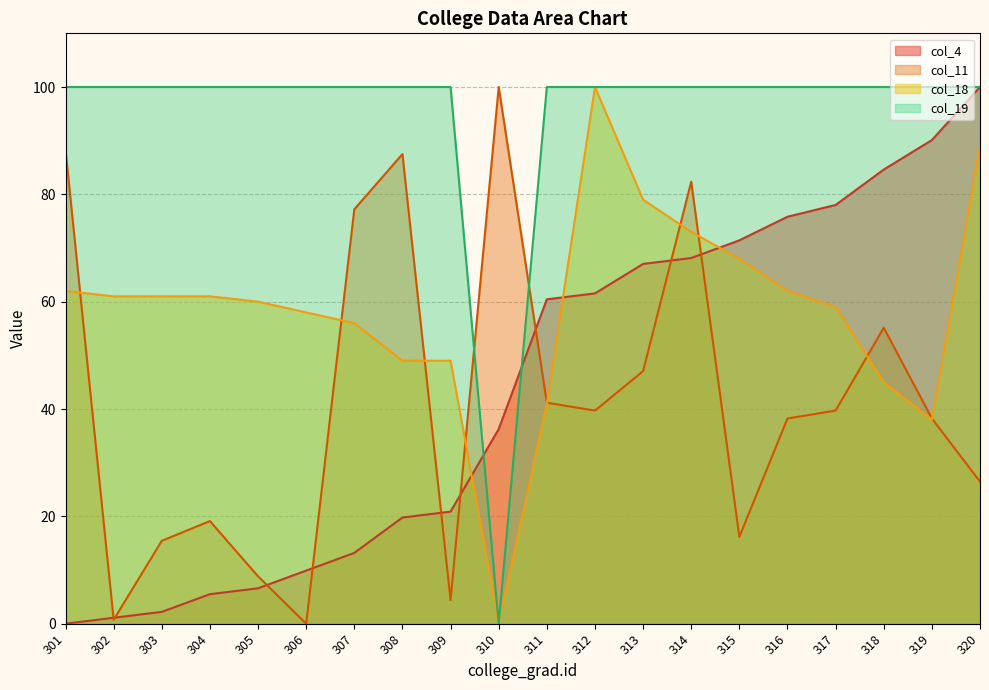

What is the difference between the col_11 values at 302 and 303?

14.7